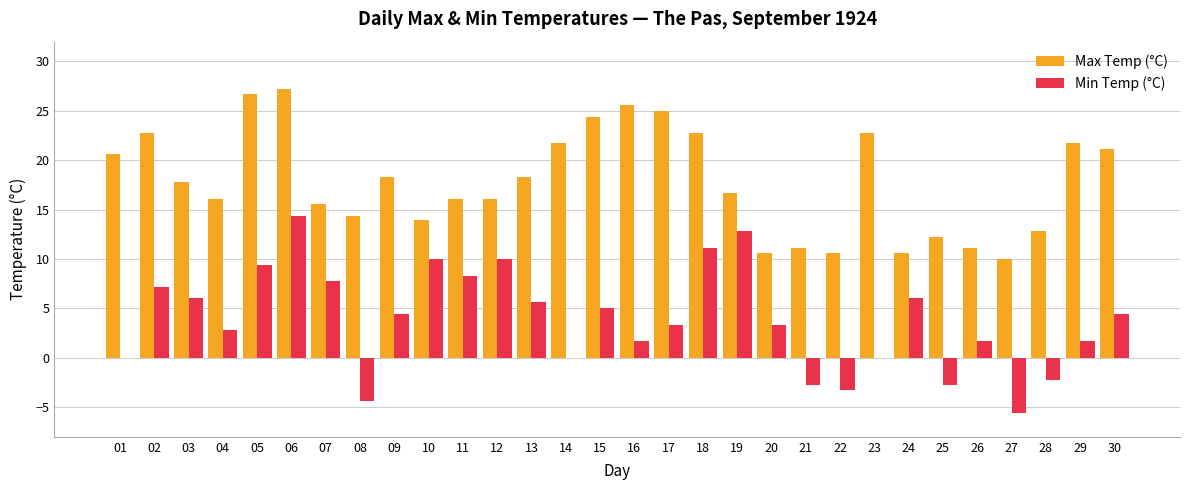

Reading left to right, list all the values displayed in this chart.

Max Temp (°C): 01=20.6	02=22.8	03=17.8	04=16.1	05=26.7	06=27.2	07=15.6	08=14.4	09=18.3	10=13.9	11=16.1	12=16.1	13=18.3	14=21.7	15=24.4	16=25.6	17=25.0	18=22.8	19=16.7	20=10.6	21=11.1	22=10.6	23=22.8	24=10.6	25=12.2	26=11.1	27=10.0	28=12.8	29=21.7	30=21.1
Min Temp (°C): 01=0.0	02=7.2	03=6.1	04=2.8	05=9.4	06=14.4	07=7.8	08=-4.4	09=4.4	10=10.0	11=8.3	12=10.0	13=5.6	14=0.0	15=5.0	16=1.7	17=3.3	18=11.1	19=12.8	20=3.3	21=-2.8	22=-3.3	23=0.0	24=6.1	25=-2.8	26=1.7	27=-5.6	28=-2.2	29=1.7	30=4.4